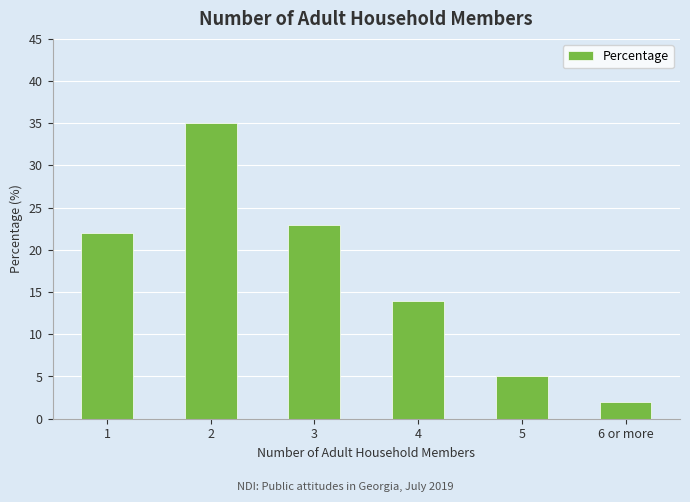

Count the number of categories in the chart.

6